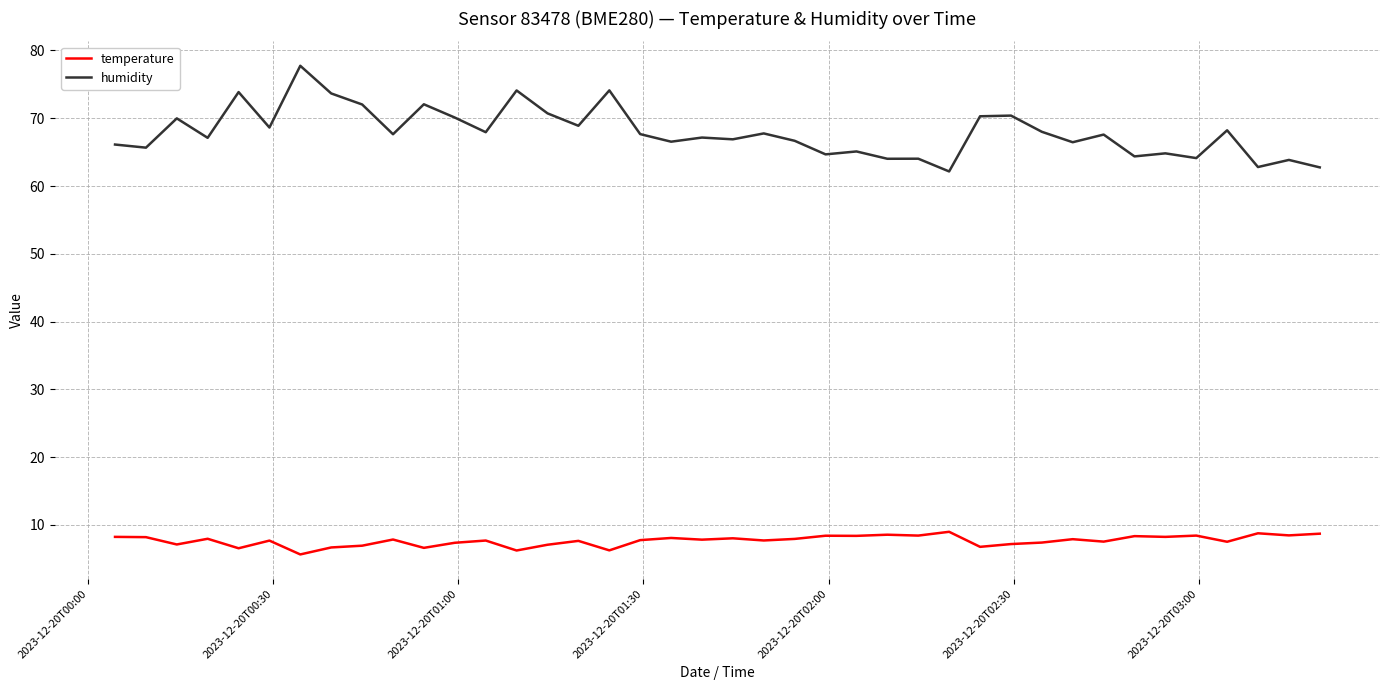

True or false: temperature and humidity cross at least once.

False